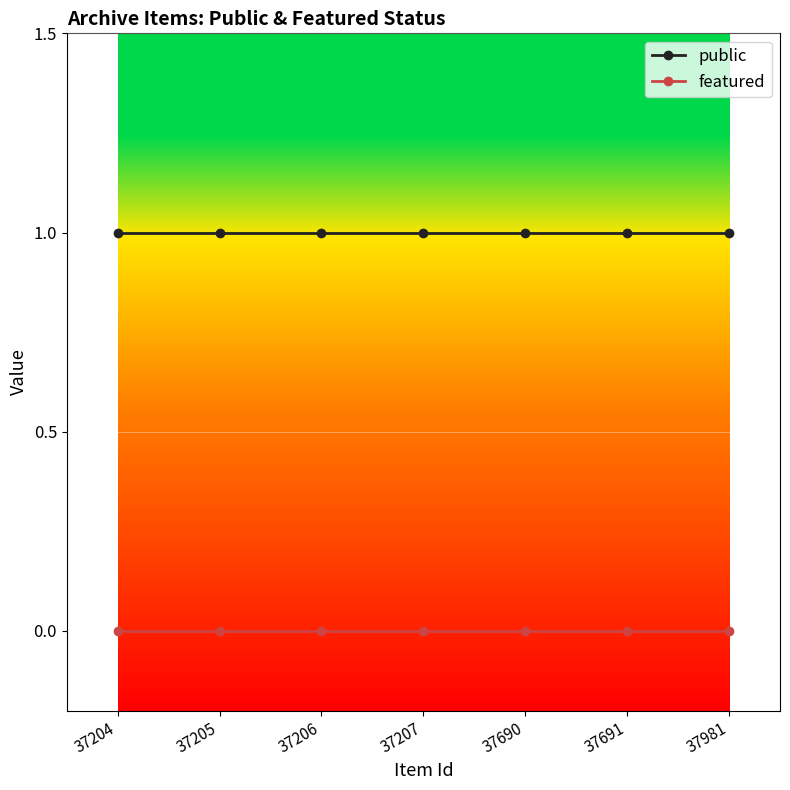

What is the sum of all public values?

7